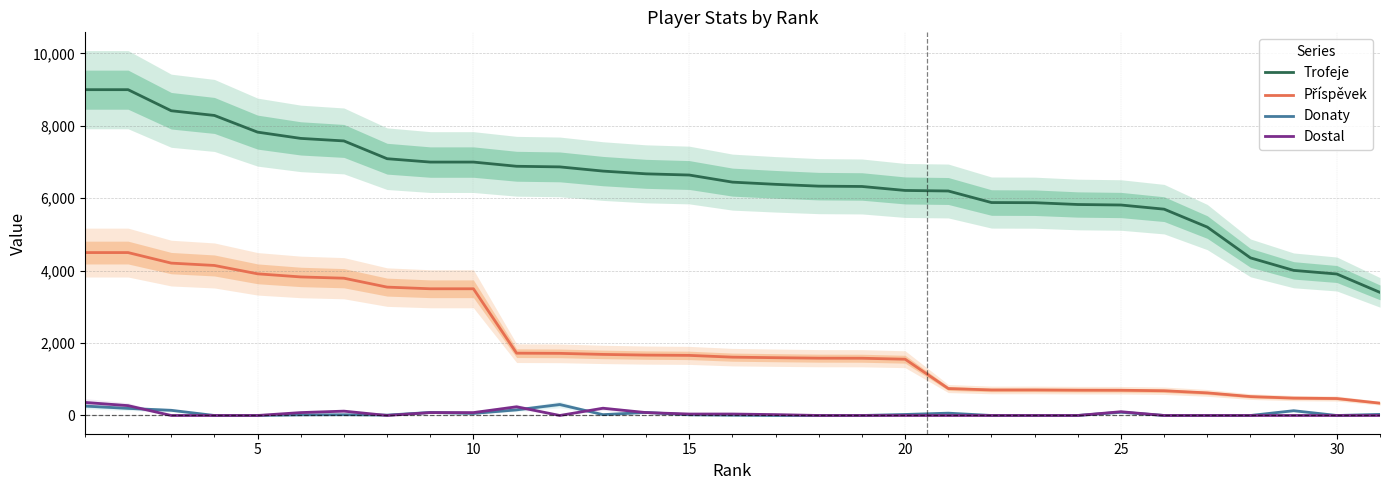

What are all the series names shown in the legend?

Trofeje, Příspěvek, Donaty, Dostal